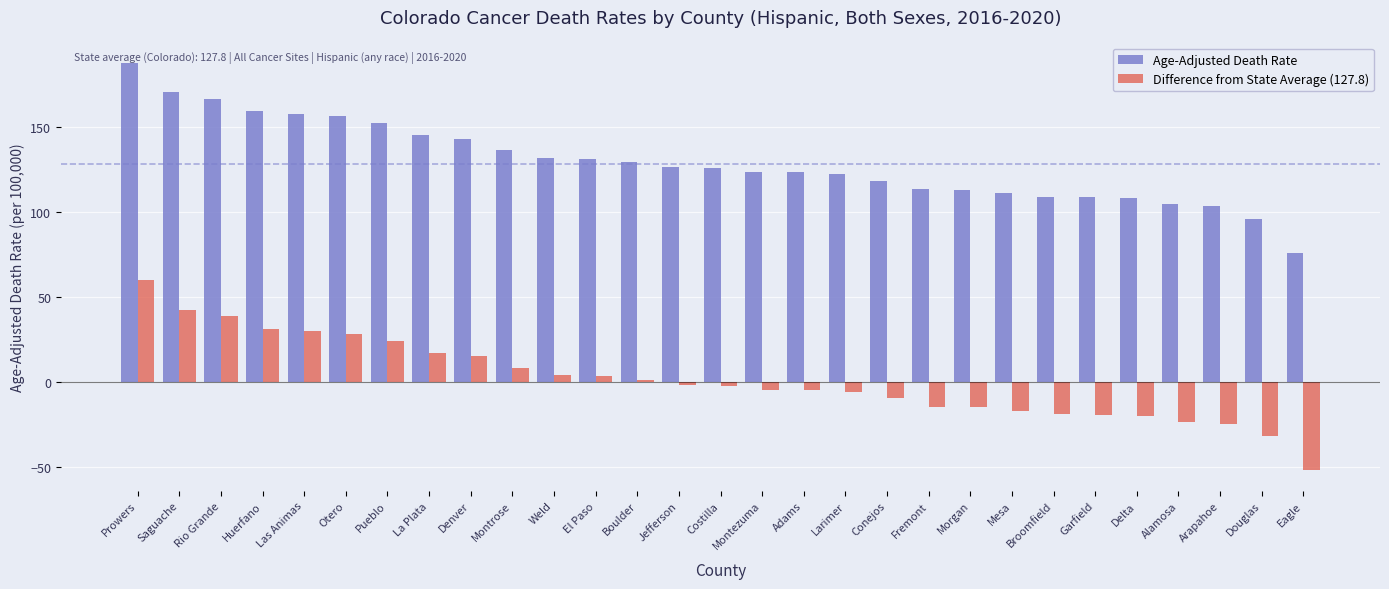

What is the total value across all series at Arapahoe?

78.8